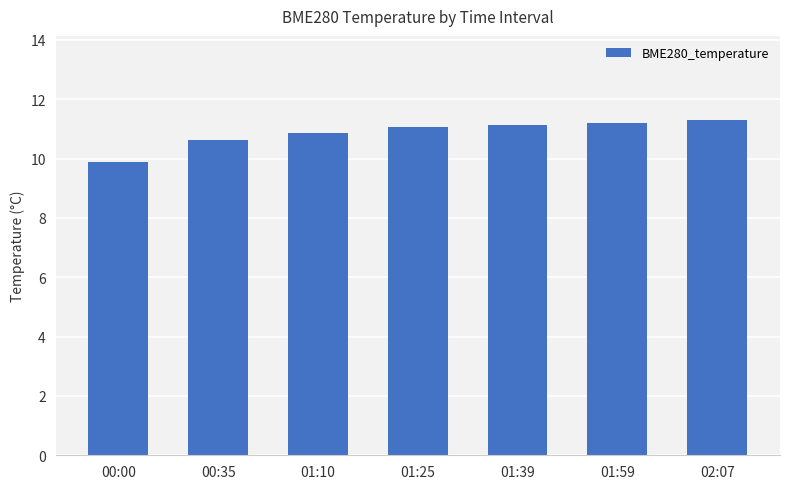

The value at 00:35 is 18.3. True or false?

False